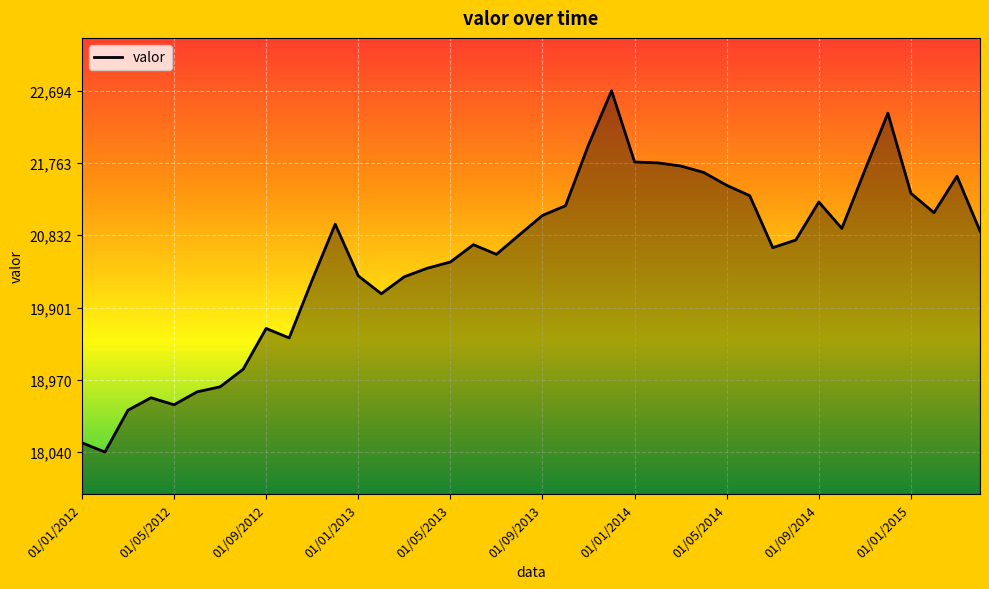

What is the average value?

20561